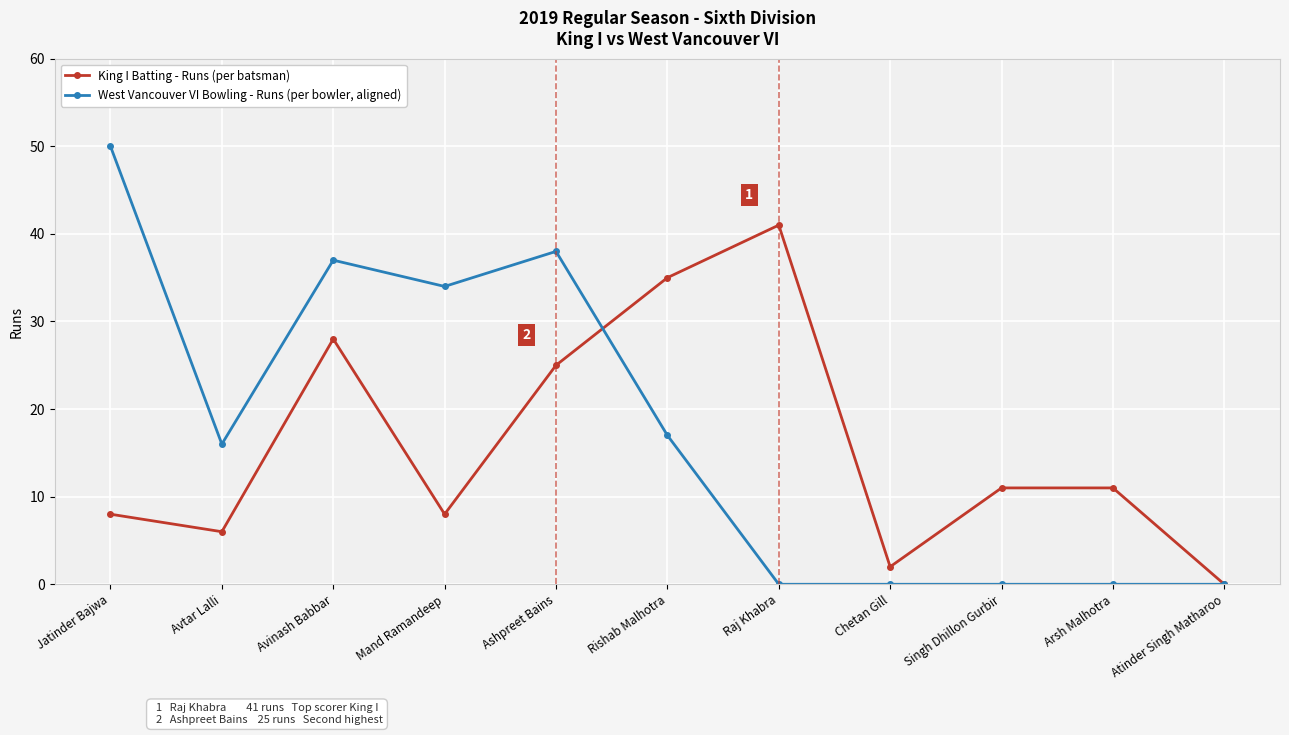

What is the total value across all series at Jatinder Bajwa?

58